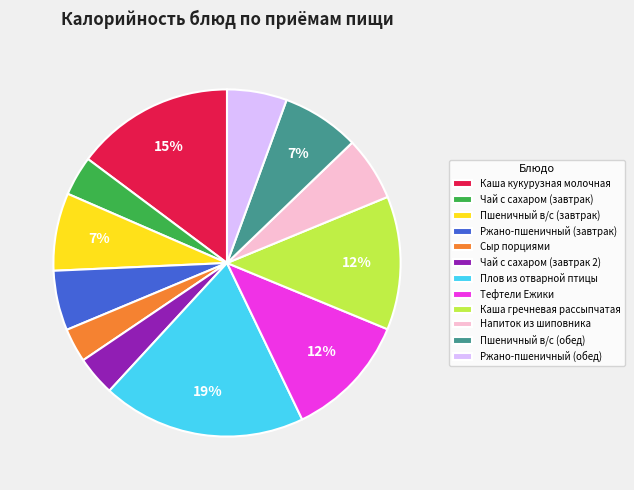

What percentage is the Тефтели Ежики slice, to the nearest percent?

12%